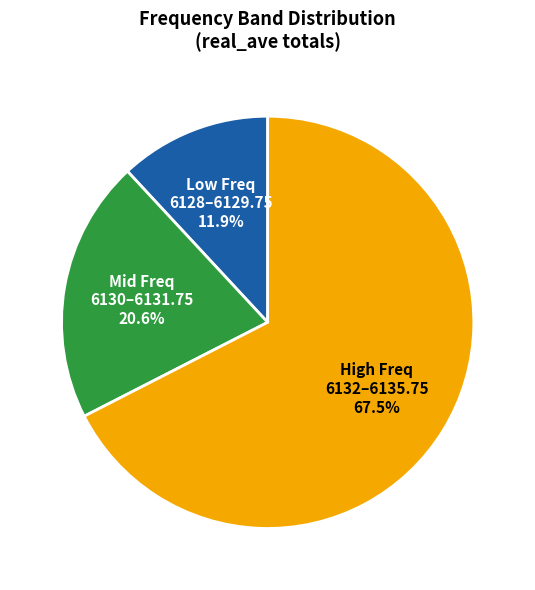

What is the largest slice in the pie chart?

High Freq 6132–6135.75